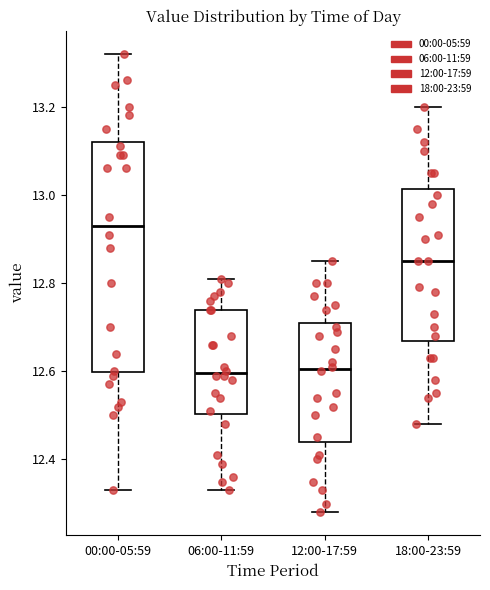

Reading left to right, read every box against the y-axis: the position of its median line, the range the box covers, and the ends of its whiskers. The values are not printed on the chart, so give them approximately, as read against the axis.

00:00-05:59: median 12.94, box 12.60 to 13.12, whiskers 12.34 to 13.32
06:00-11:59: median 12.60, box 12.50 to 12.74, whiskers 12.34 to 12.82
12:00-17:59: median 12.60, box 12.44 to 12.72, whiskers 12.28 to 12.86
18:00-23:59: median 12.86, box 12.66 to 13.02, whiskers 12.48 to 13.20